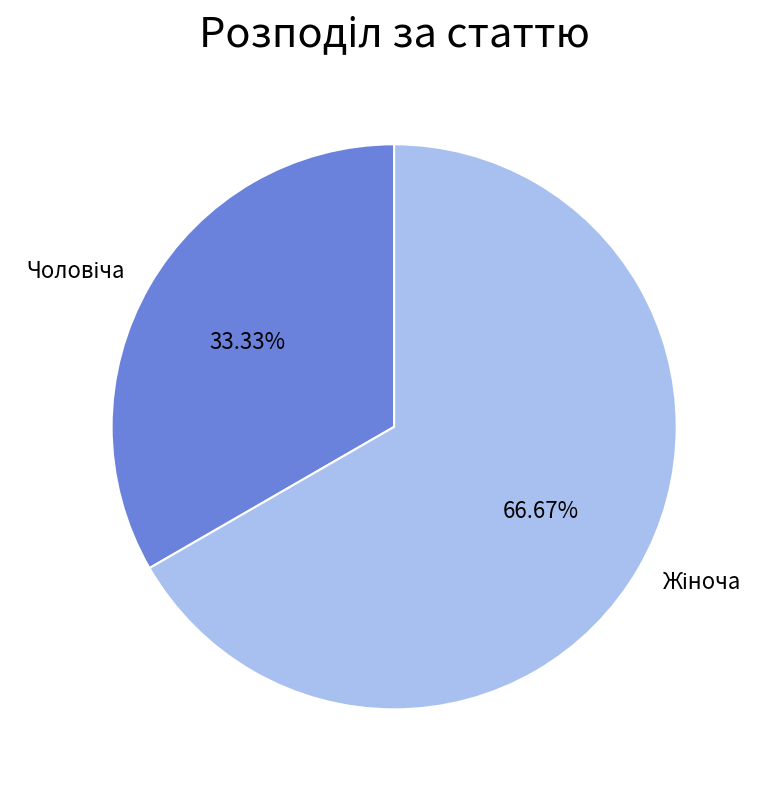

How many segments does this pie chart have?

2